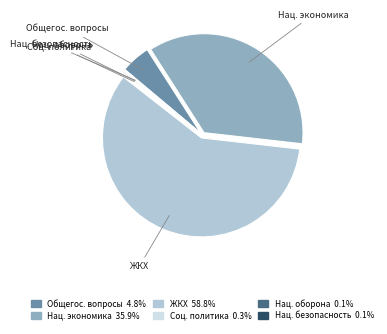

Is there a majority slice in this chart?

Yes